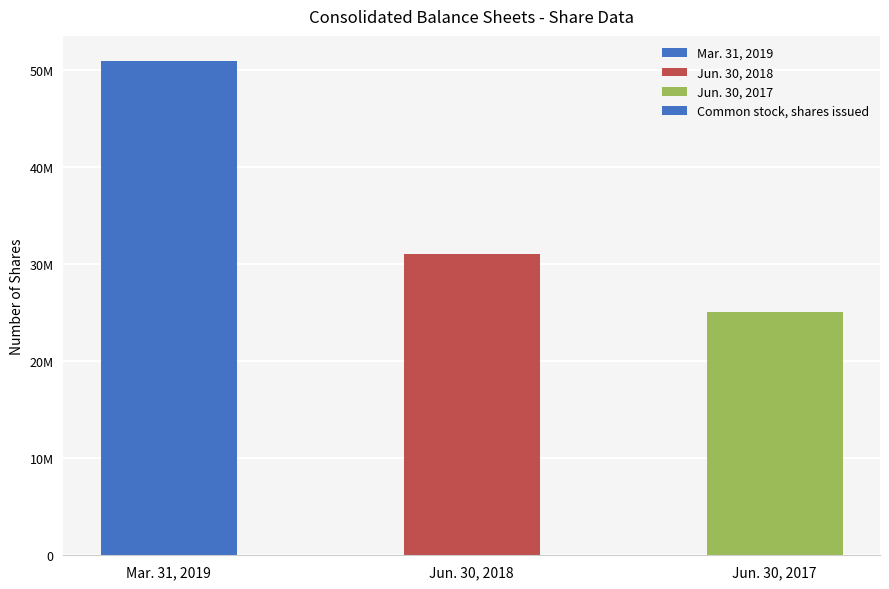

Are the bars horizontal?

No